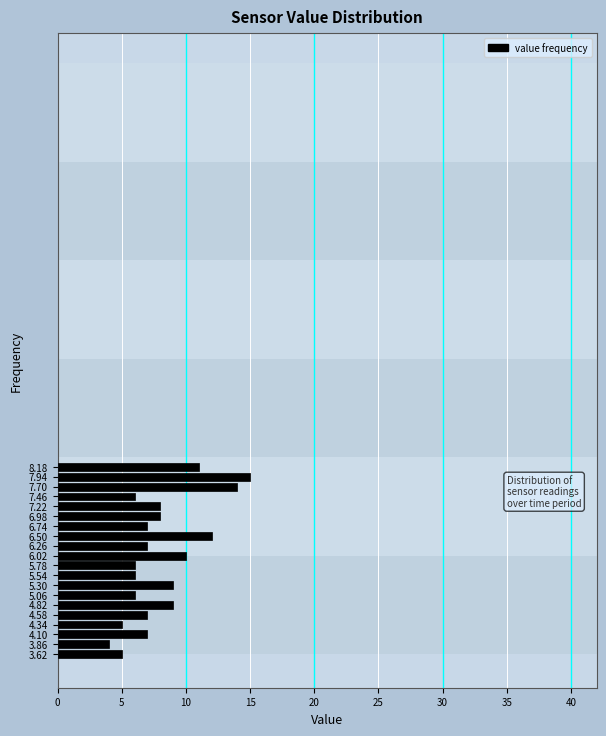

Reading bottom to top, list all the values displayed in this chart.

5	4	7	5	7	9	6	9	6	6	10	7	12	7	8	8	6	14	15	11